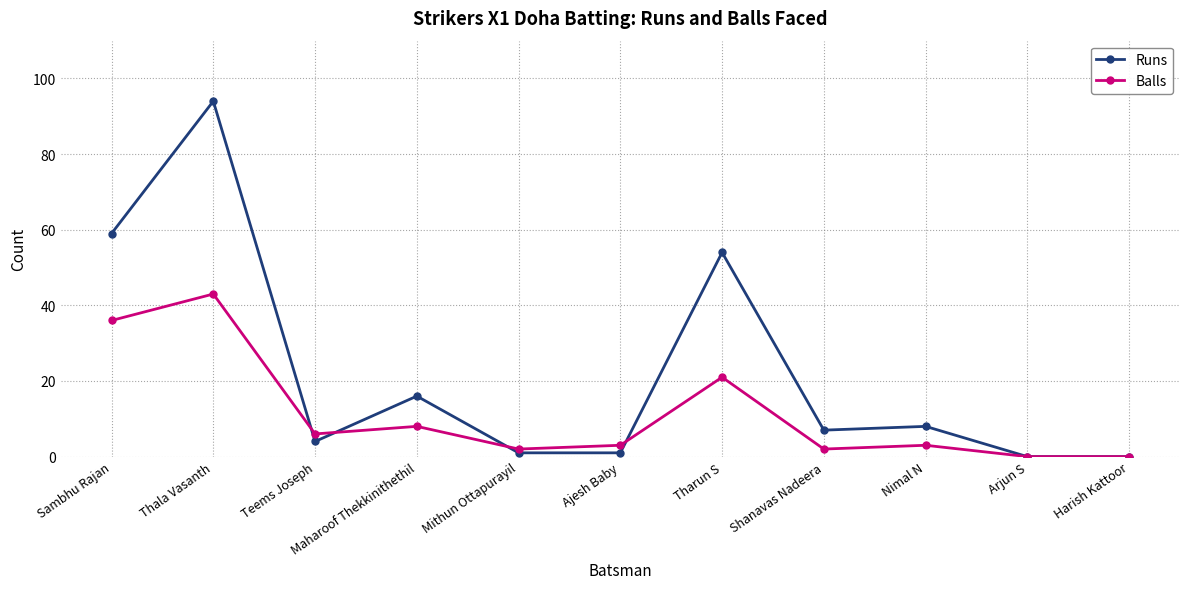

True or false: Balls and Runs intersect in this chart.

True